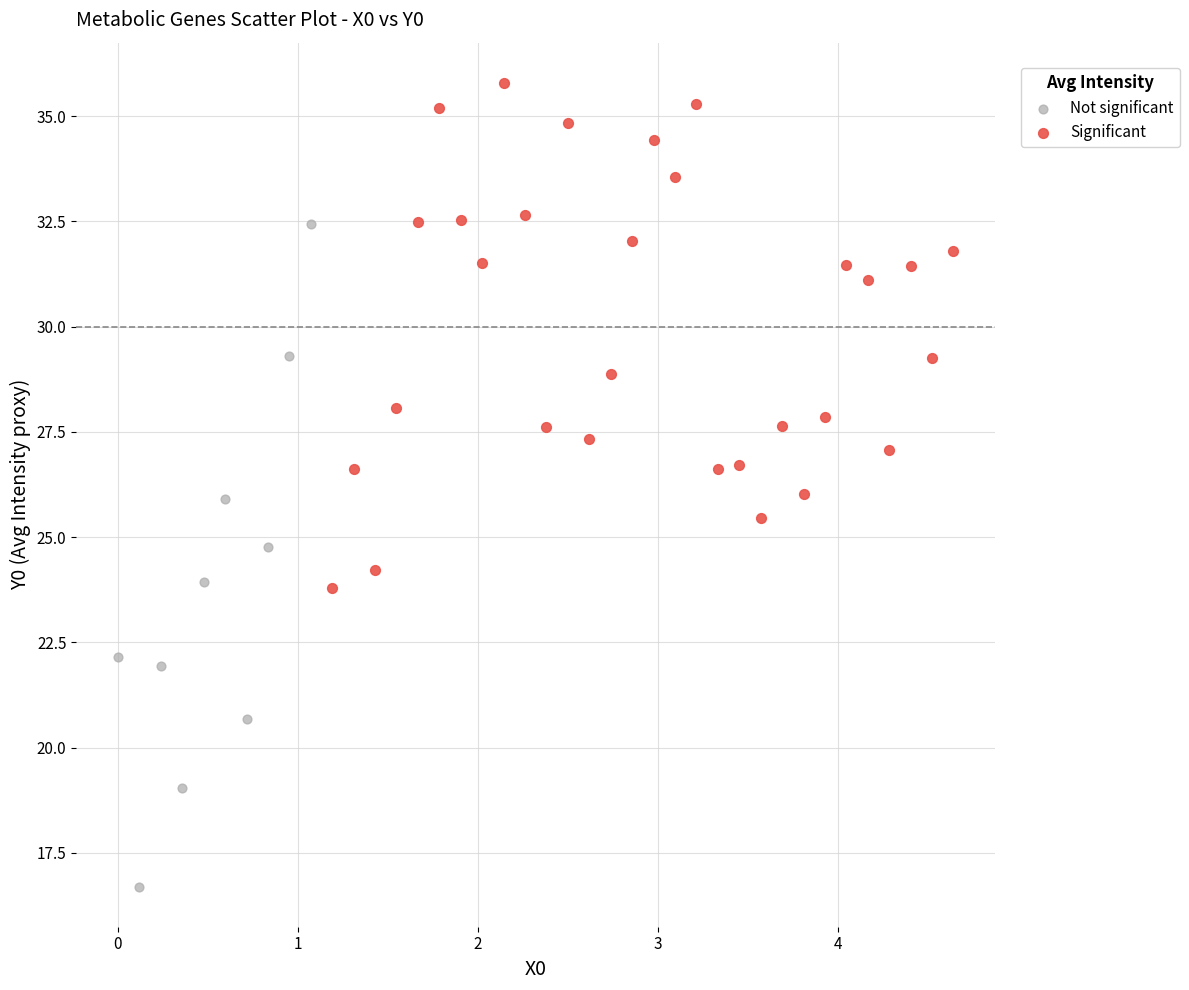

Which series reaches the minimum Y coordinate?

Not significant